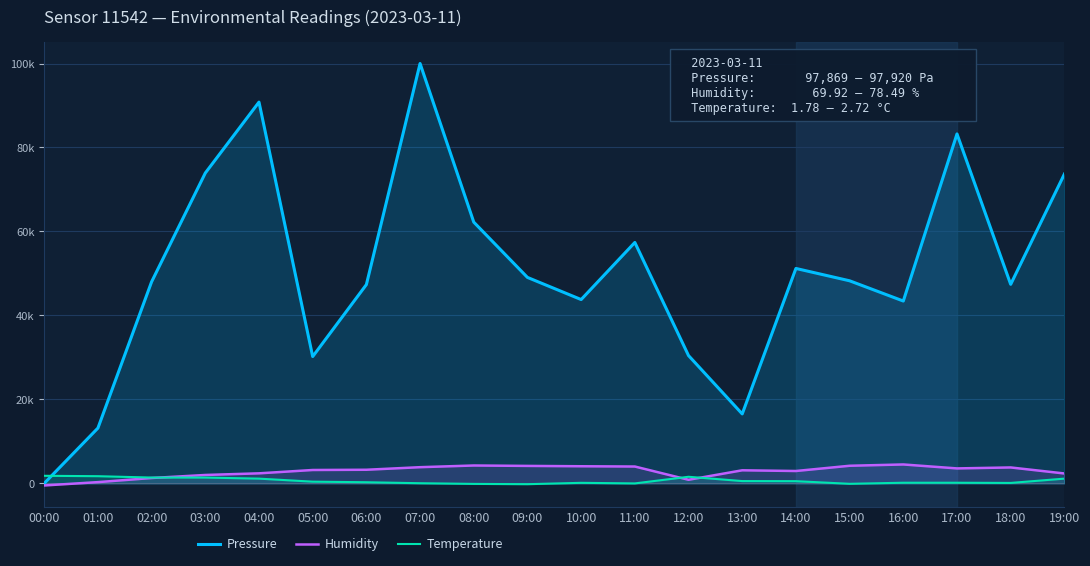

At which label is Temperature closest to 800?

13:00